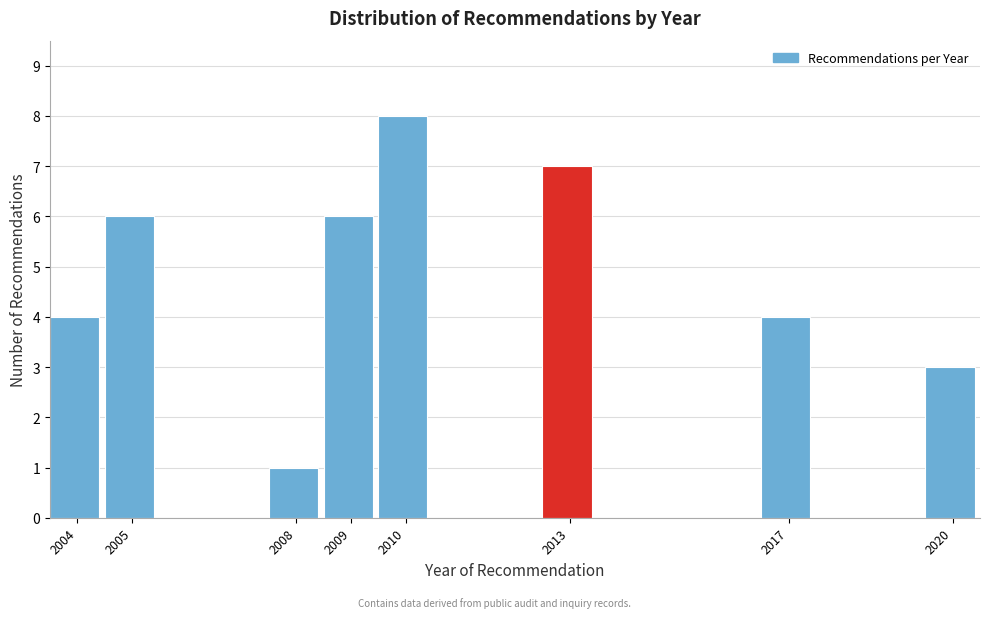

Reading left to right, transcribe this chart: for each bar, give the range it covers on the x-axis and its height. The values are not printed on the chart, so give them approximately, as read against the axis.

2003.5 to 2004.5: 4
2004.5 to 2005.5: 6
2005.5 to 2006.5: 0
2006.5 to 2007.5: 0
2007.5 to 2008.5: 1
2008.5 to 2009.5: 6
2009.5 to 2010.5: 8
2010.5 to 2011.5: 0
2011.5 to 2012.5: 0
2012.5 to 2013.5: 7
2013.5 to 2014.5: 0
2014.5 to 2015.5: 0
2015.5 to 2016.5: 0
2016.5 to 2017.5: 4
2017.5 to 2018.5: 0
2018.5 to 2019.5: 0
2019.5 to 2020.5: 3